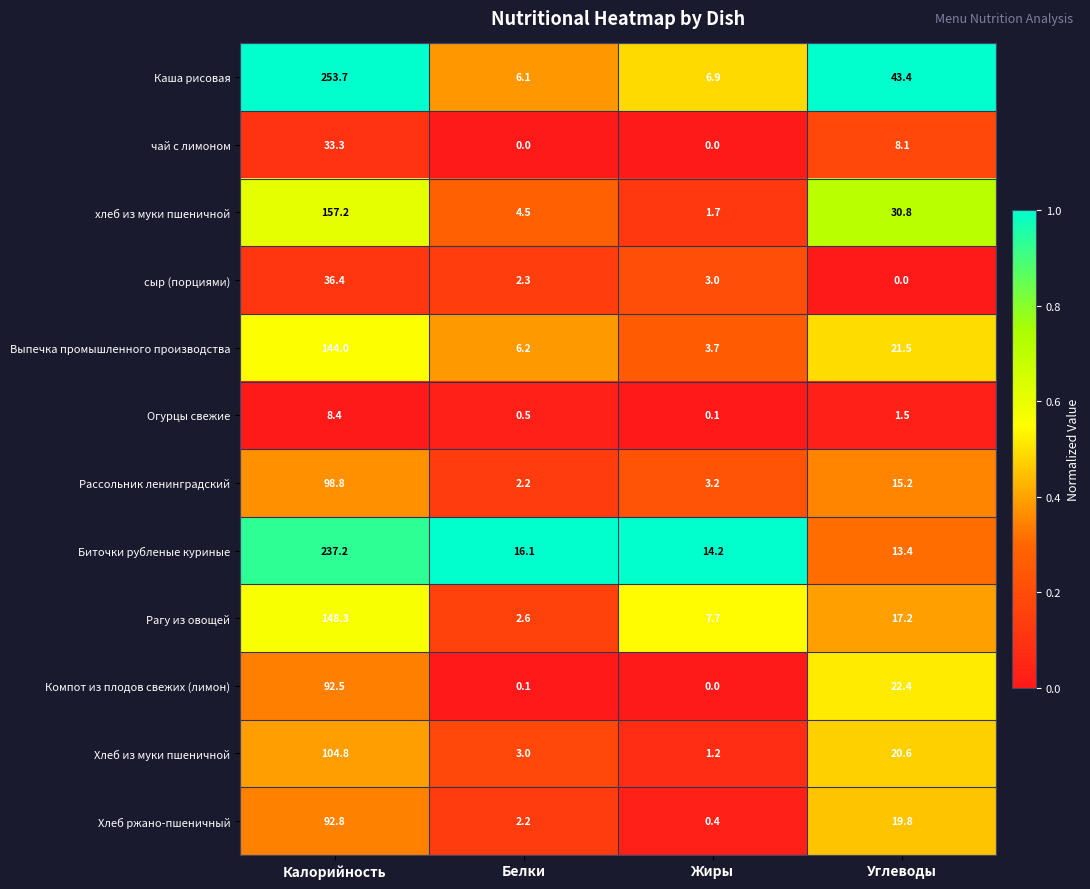

The Хлеб из муки пшеничной series shows 104.8 at Калорийность. True or false?

True